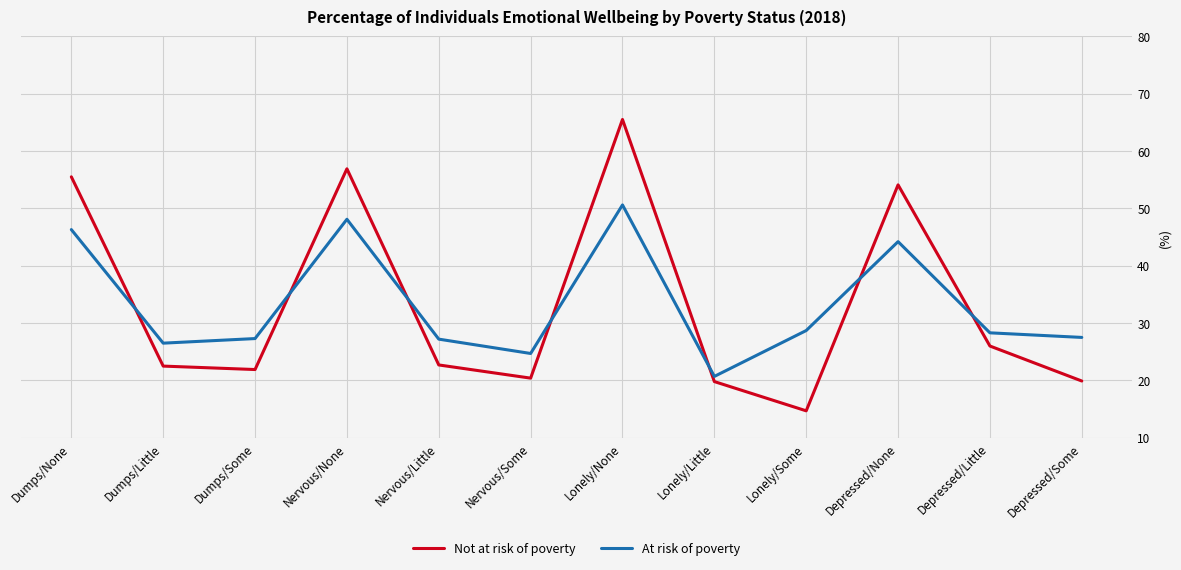

How many intersections are there between At risk of poverty and Not at risk of poverty?

7